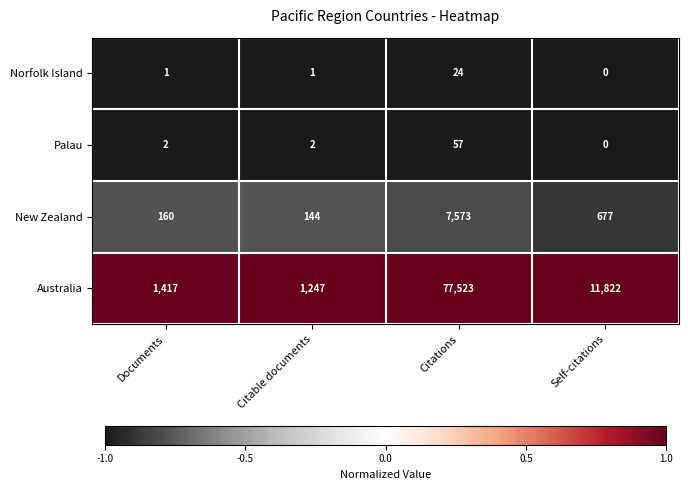

Reading left to right, extract all data points from this chart.

Norfolk Island: Documents=1	Citable documents=1	Citations=24	Self-citations=0
Palau: Documents=2	Citable documents=2	Citations=57	Self-citations=0
New Zealand: Documents=160	Citable documents=144	Citations=7573	Self-citations=677
Australia: Documents=1417	Citable documents=1247	Citations=77523	Self-citations=11822